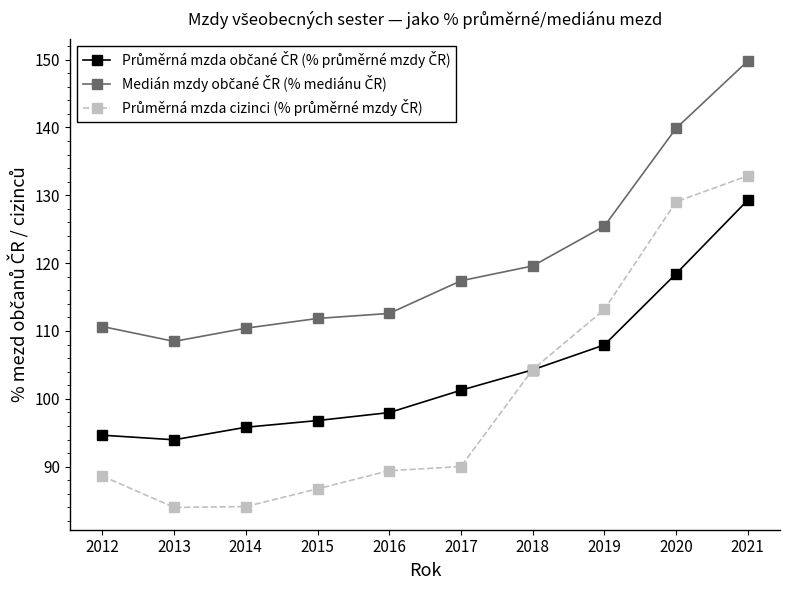

Count the number of data series in this chart.

3